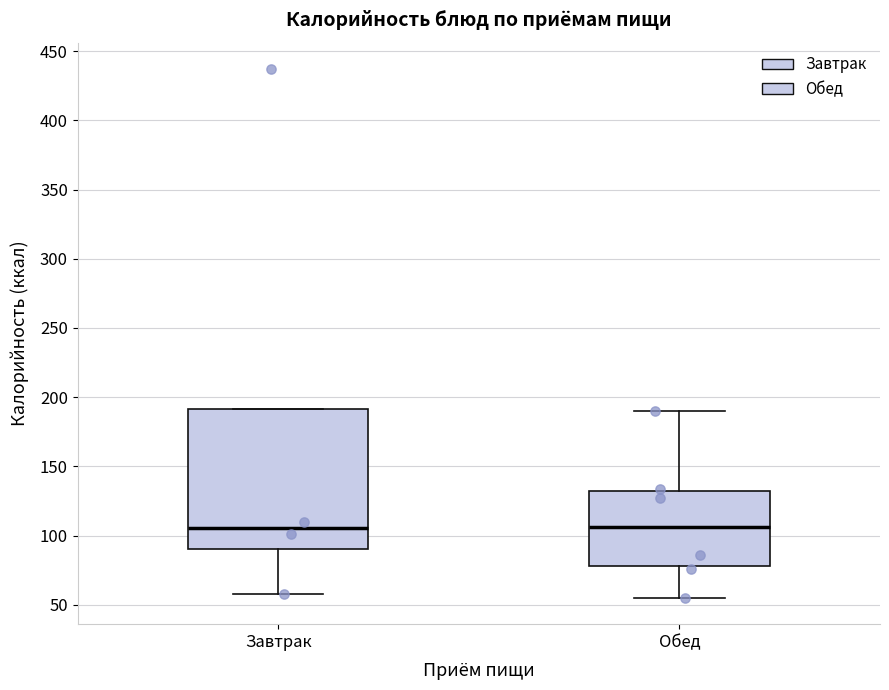

Where is the upper edge of the box for Завтрак on the y-axis? The values are not printed on the chart, so give them approximately, as read against the axis.

190